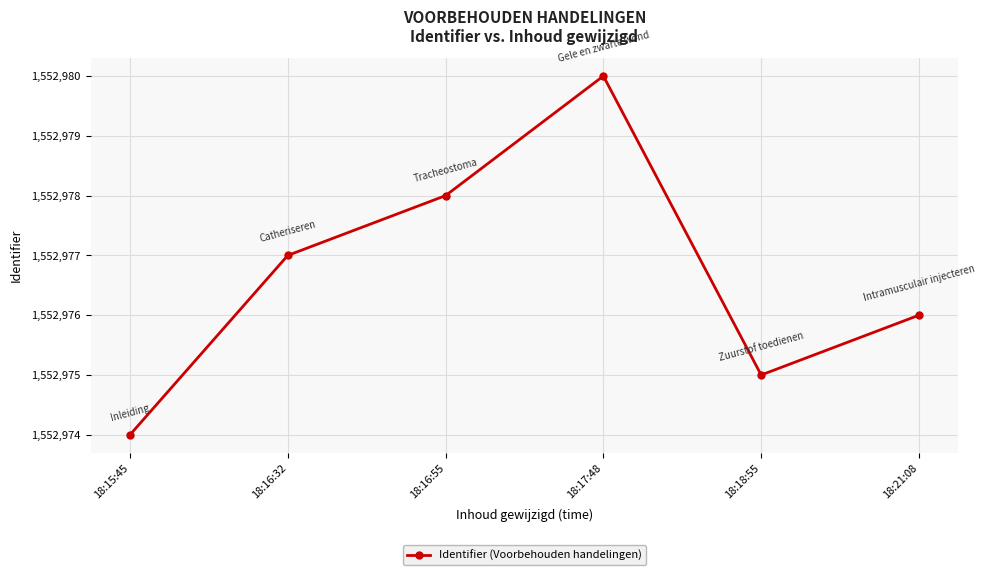

List the labels in order of value, largest first.

18:17:48, 18:16:55, 18:16:32, 18:21:08, 18:18:55, 18:15:45